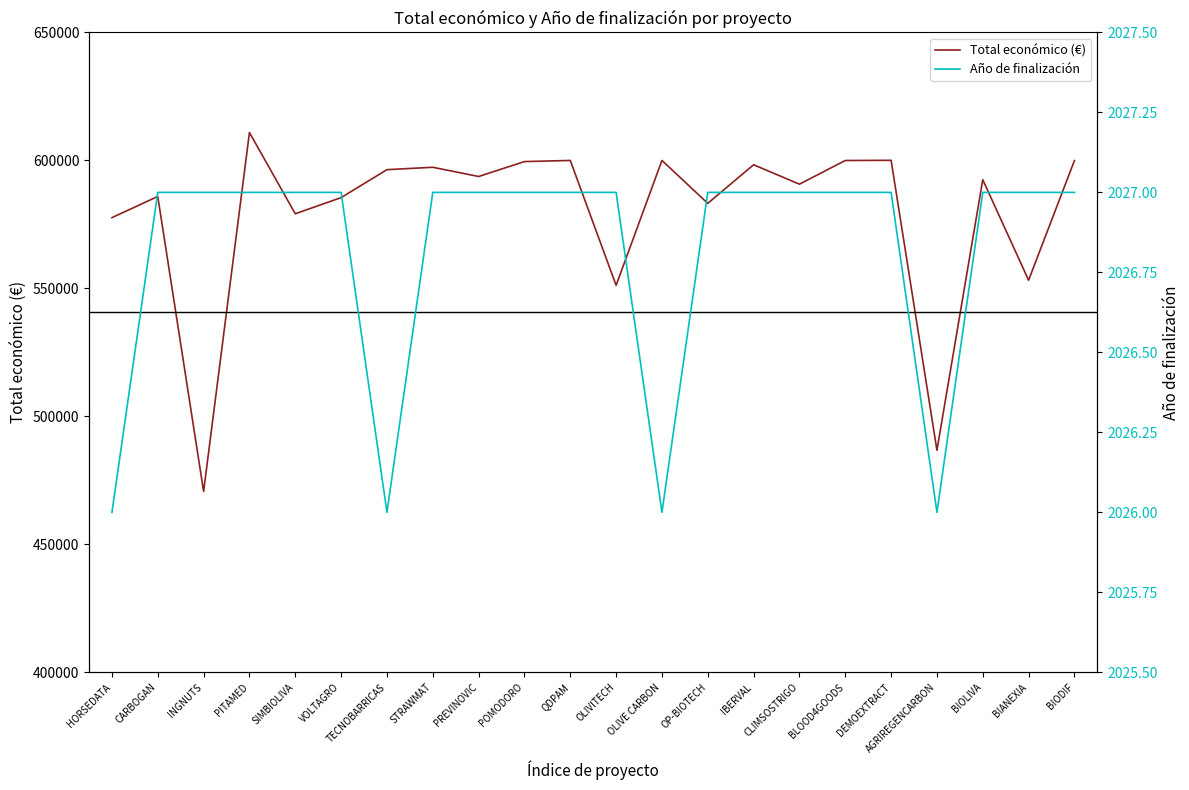

How many lines are shown in the chart?

2